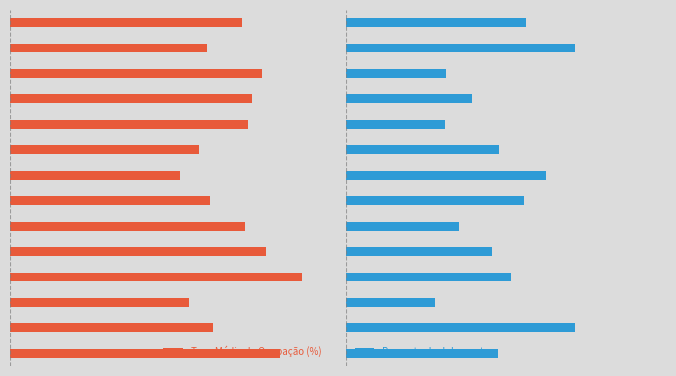

At how many categories does at least one series exceed 0?

14